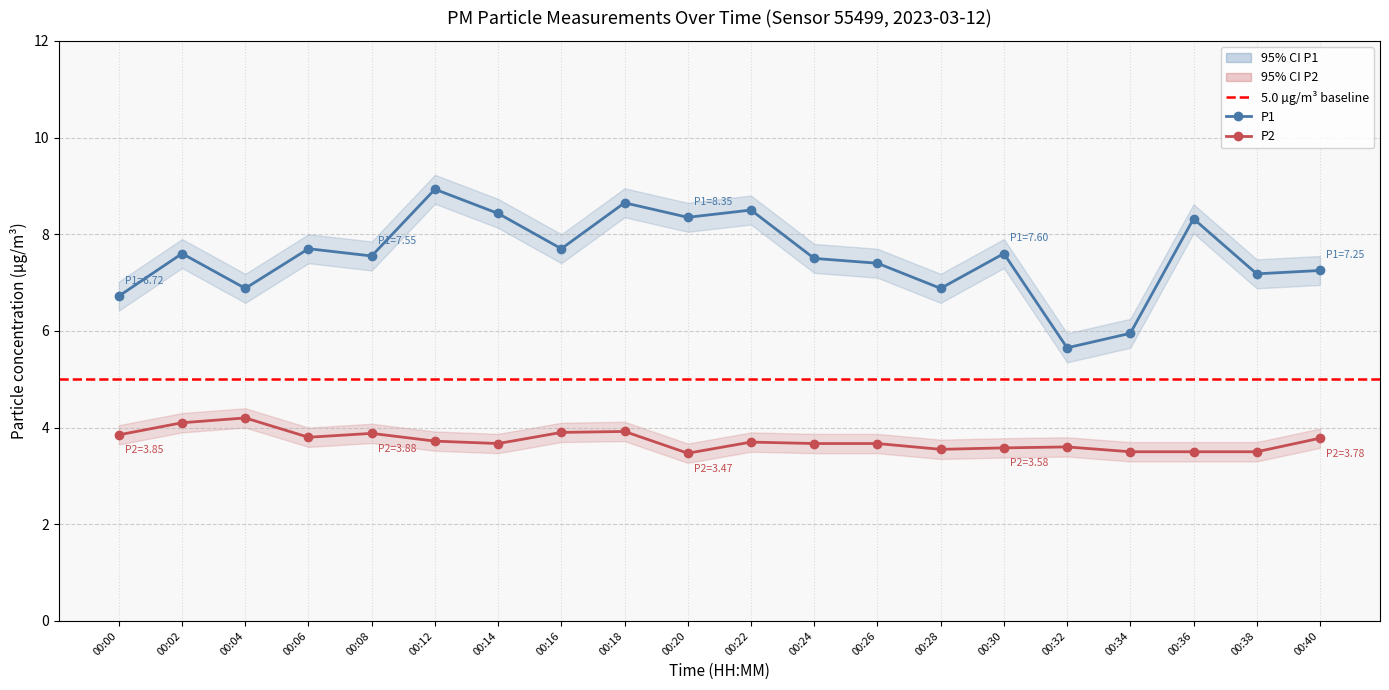

True or false: P2 and P1 intersect in this chart.

False